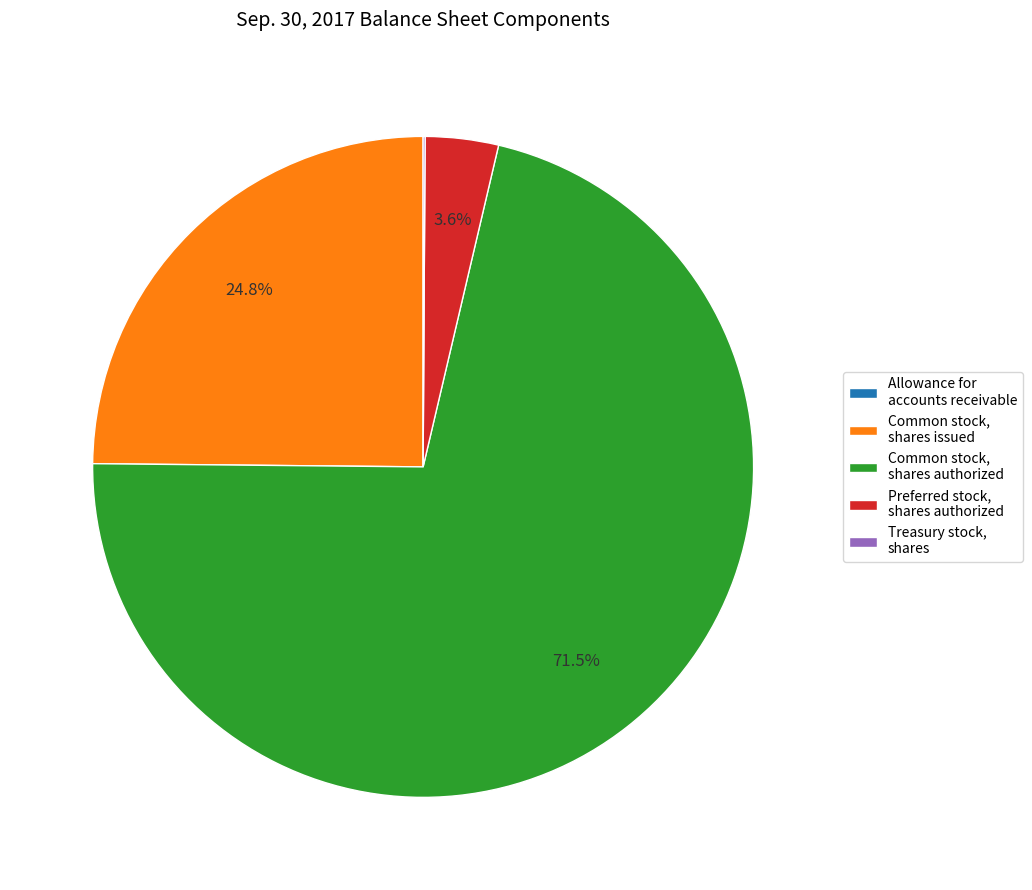

Which has a higher value, Common stock, shares authorized or Preferred stock, shares authorized?

Common stock, shares authorized